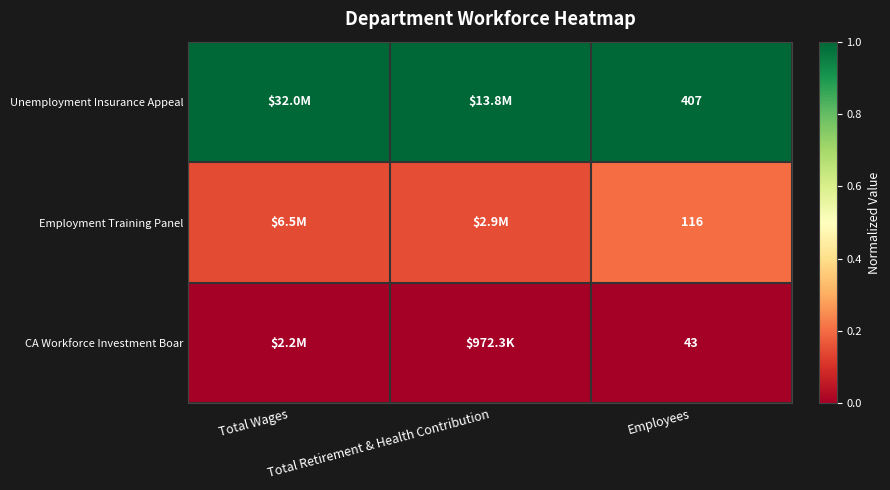

At how many categories does at least one series exceed 0?

3